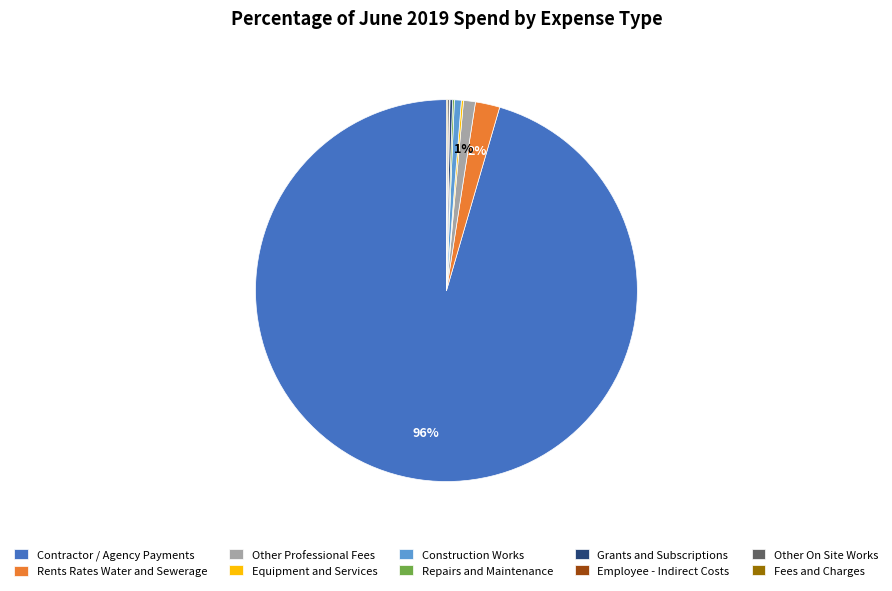

Does any single category account for the majority?

Yes